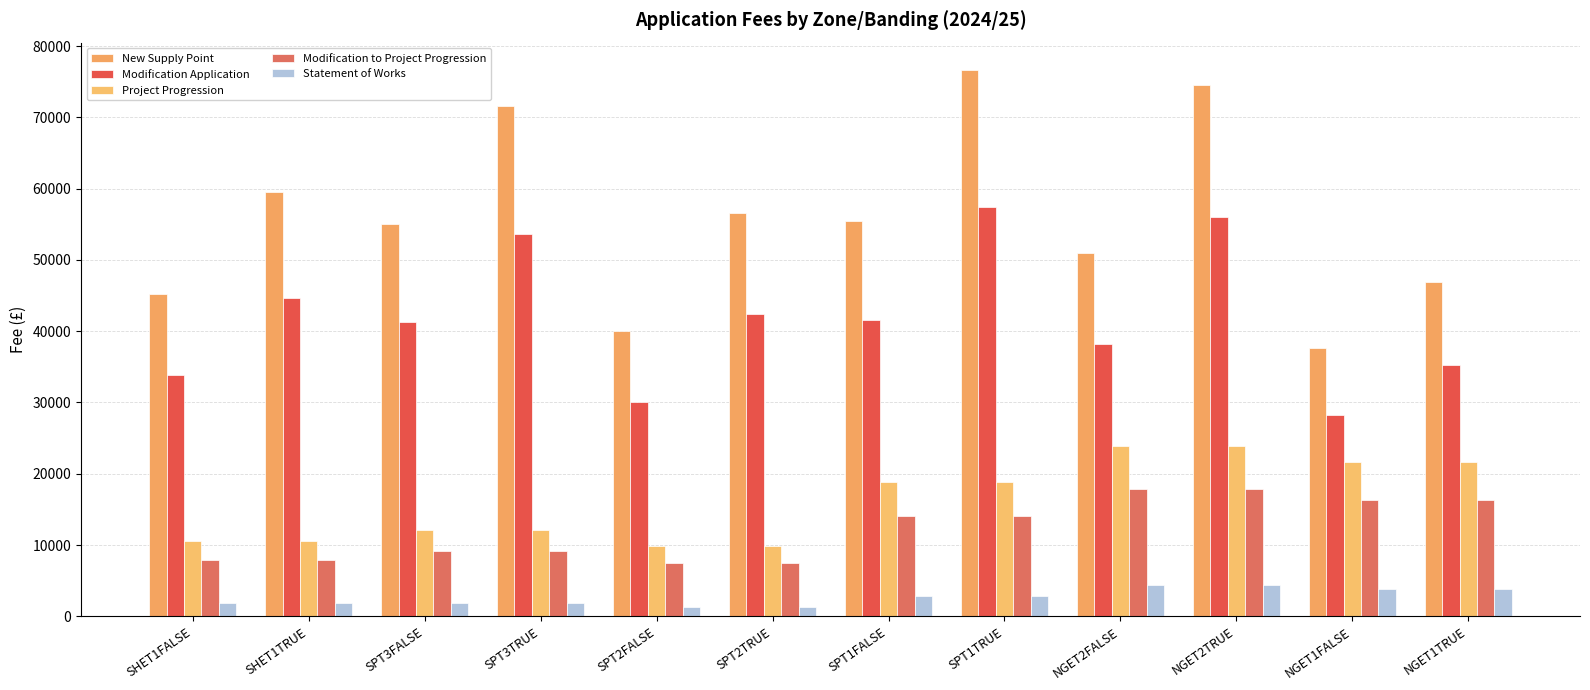

Which label corresponds to the largest value in the chart?

SPT1TRUE